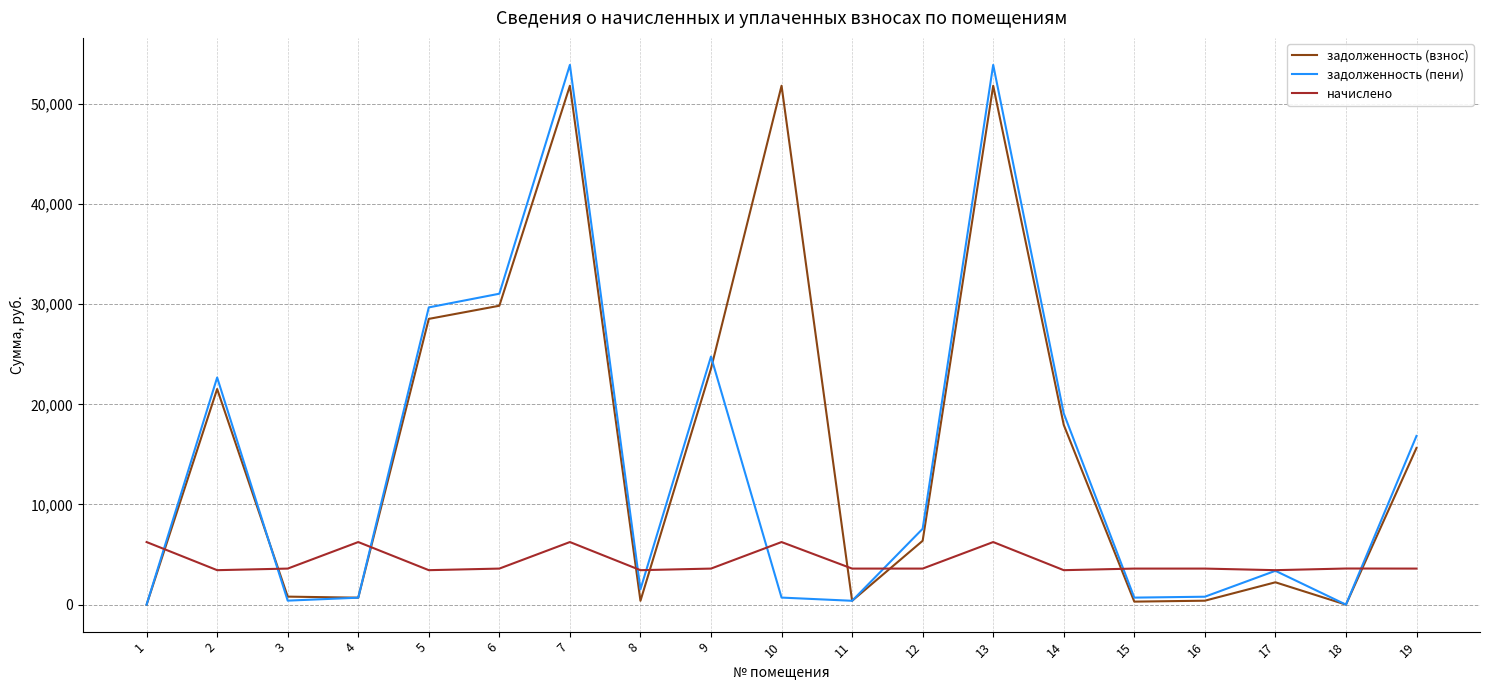

How many interior local peaks does the задолженность (пени) series have?

5